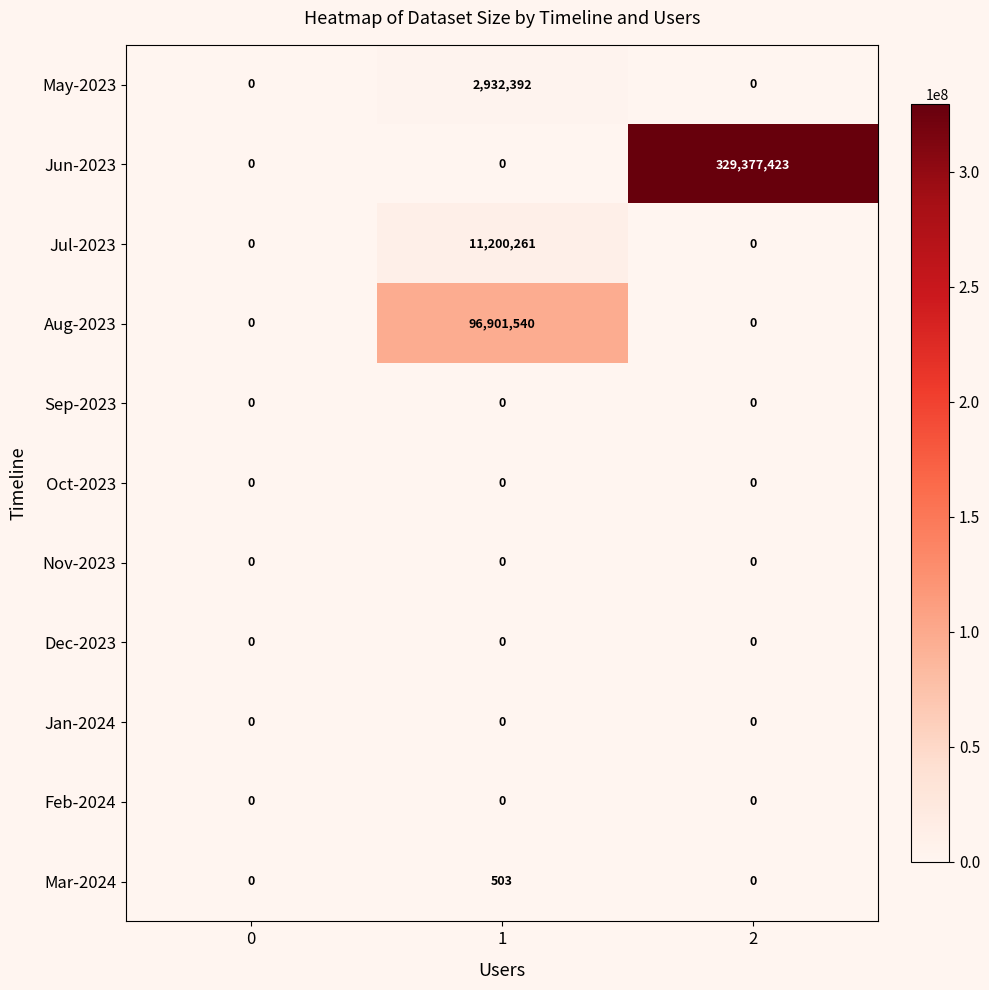

The value of Jul-2023 at 0 is 6817135. True or false?

False